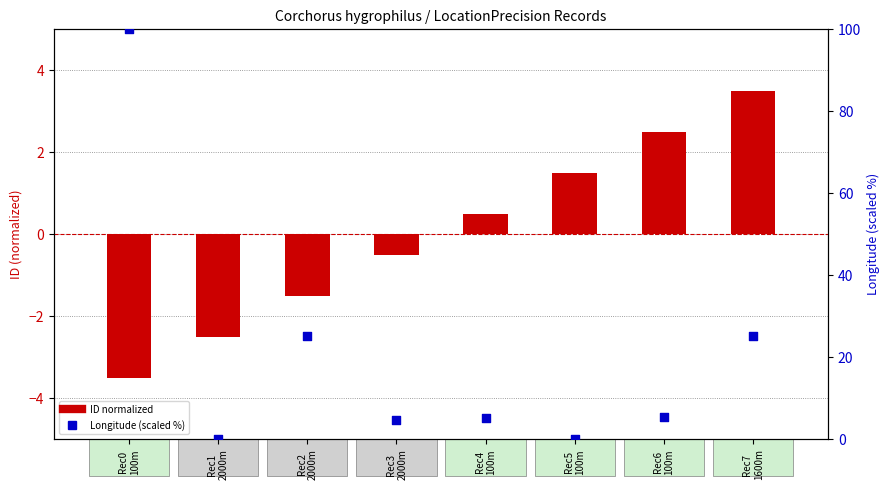

What are all the series names shown in the legend?

ID (normalized), Longitude (scaled 0-100%)